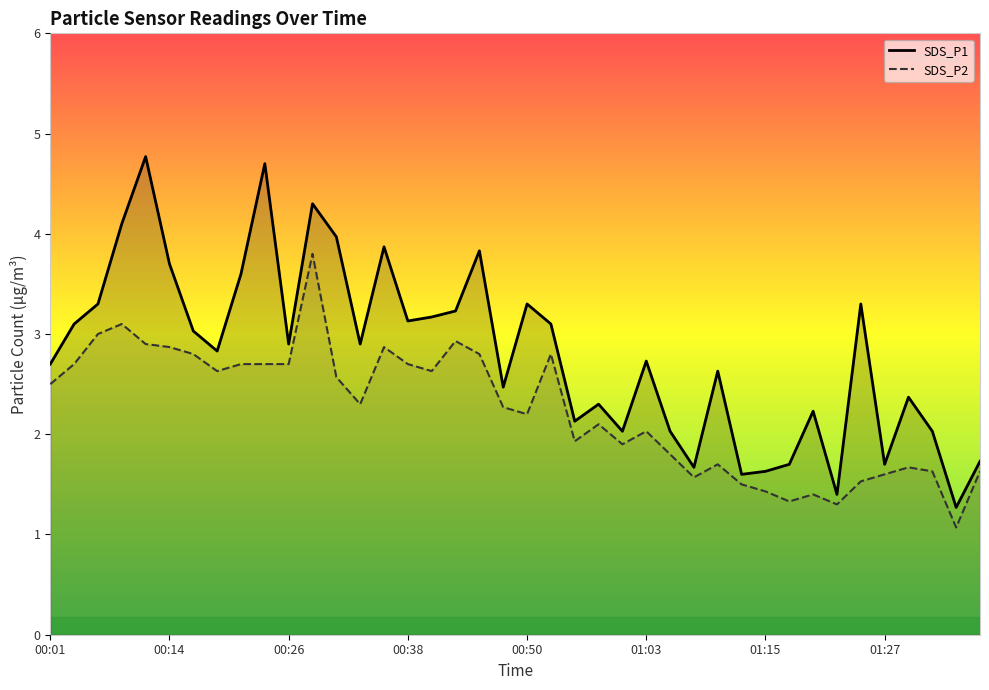

What is the label of the 8th point from the right?

01:20